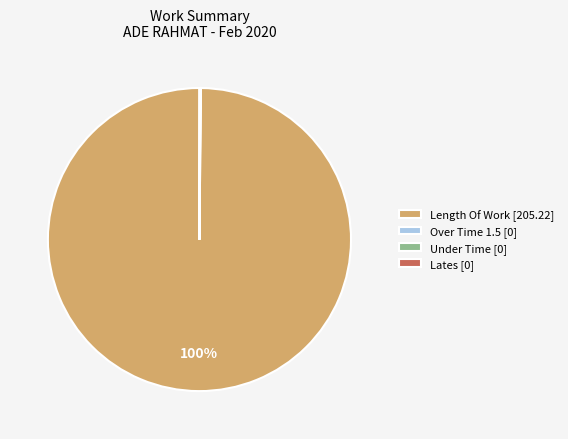

What is the majority slice?

Length Of Work [205.22]